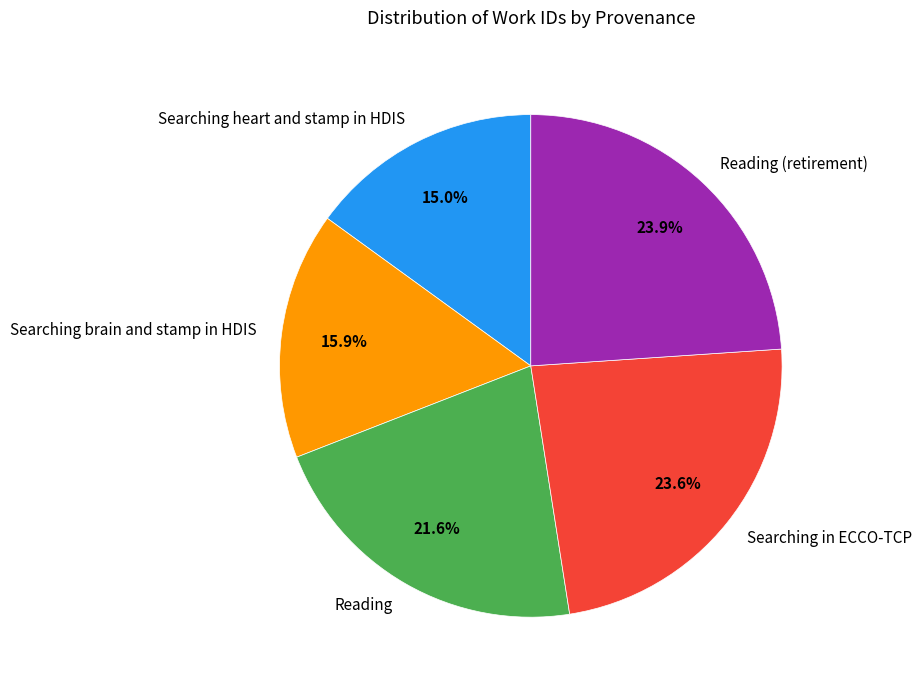

To the nearest percent, what is the difference between the Searching in ECCO-TCP and Reading slice percentages?

2%